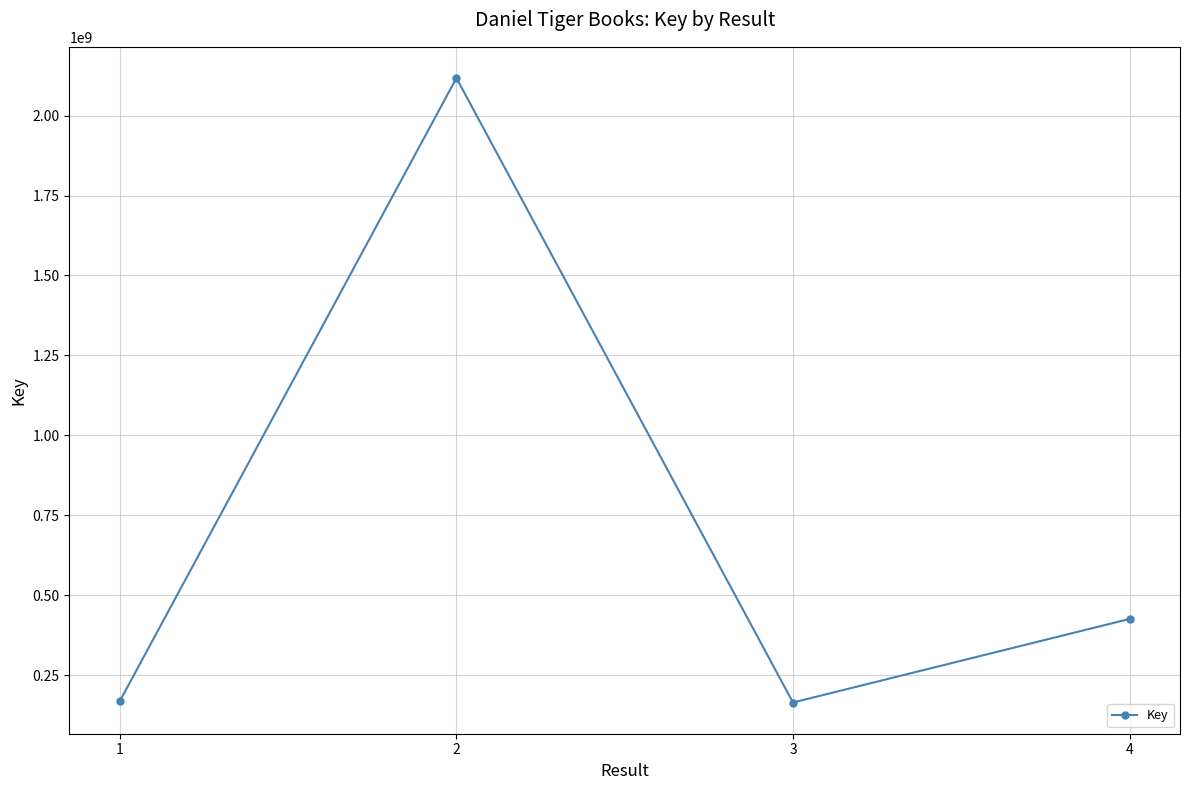

How many data points does each series have?

4